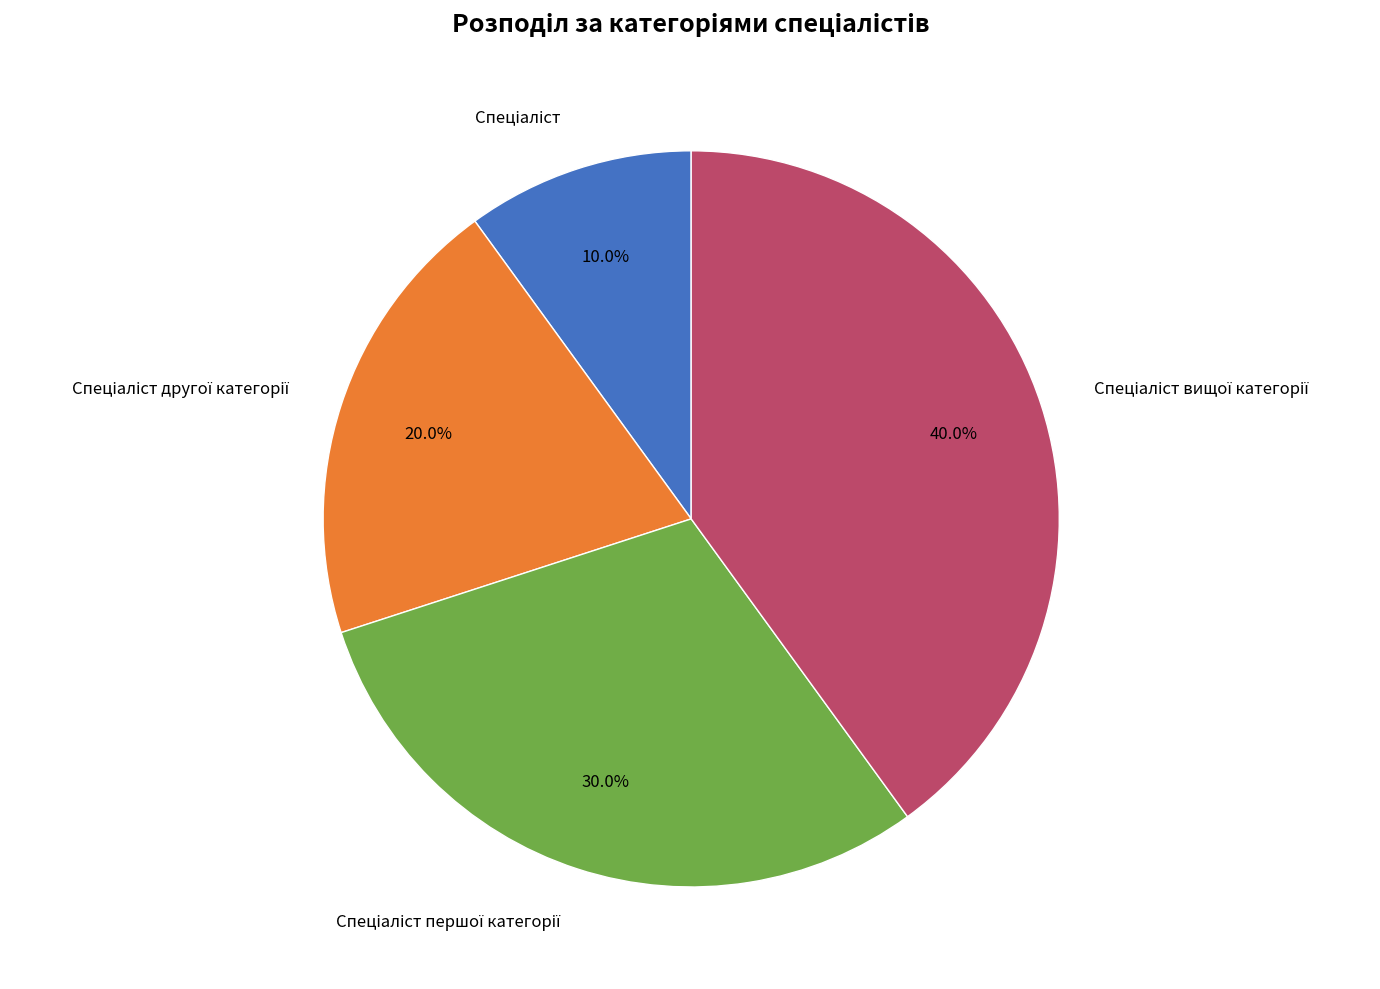

Is there any slice that represents more than half of the pie?

No